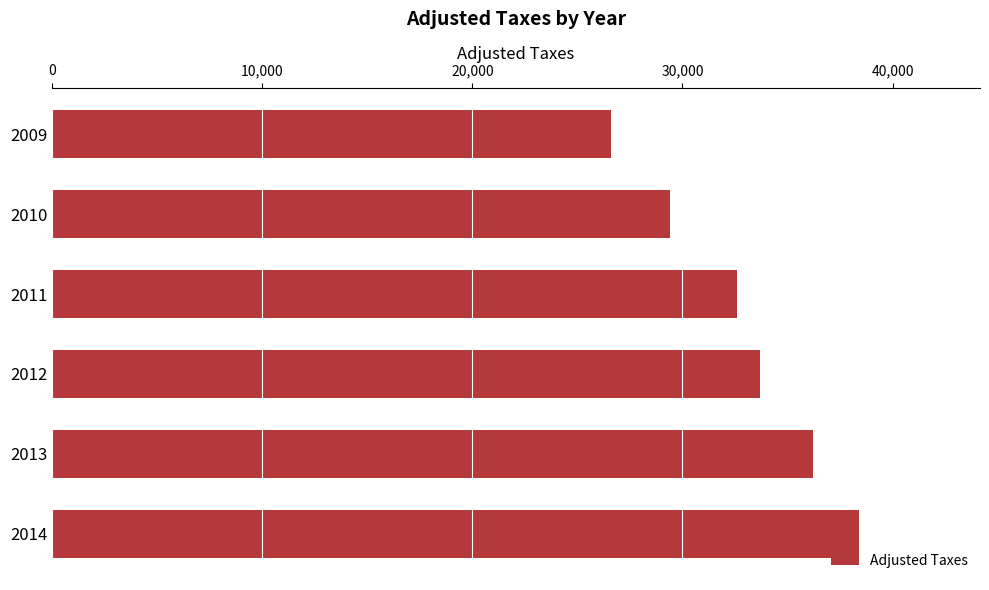

The chart shows a value of 17042.7 at 2011. True or false?

False